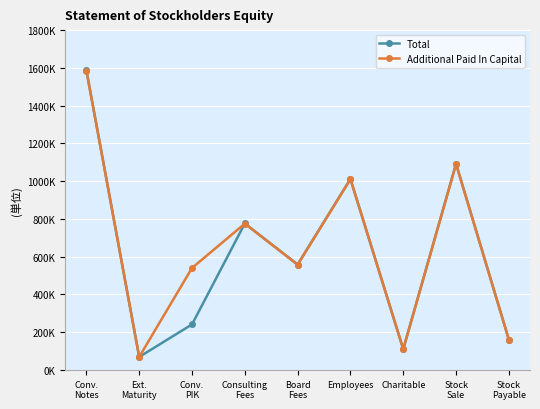

What is the total value across all series at Stock
Sale?

2181904